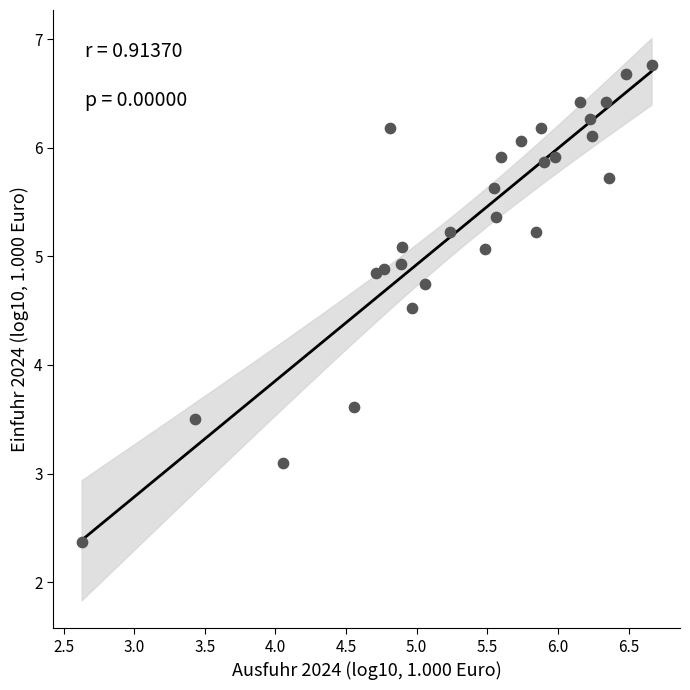

What is the range of X values (max minus min)?

4.0